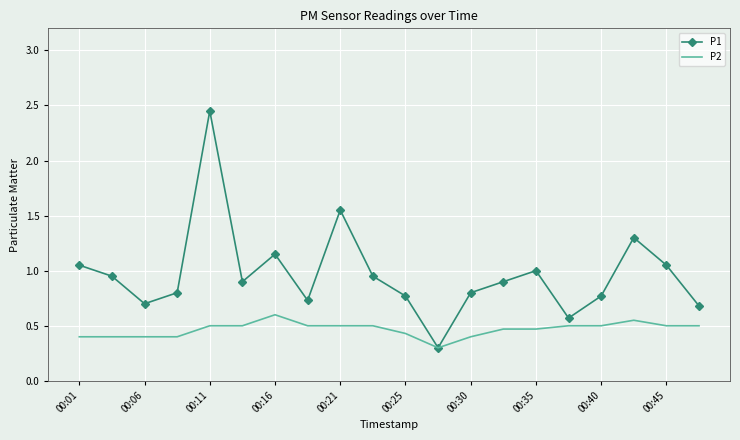

Rank the series by their average value, from lowest to highest.

P2, P1